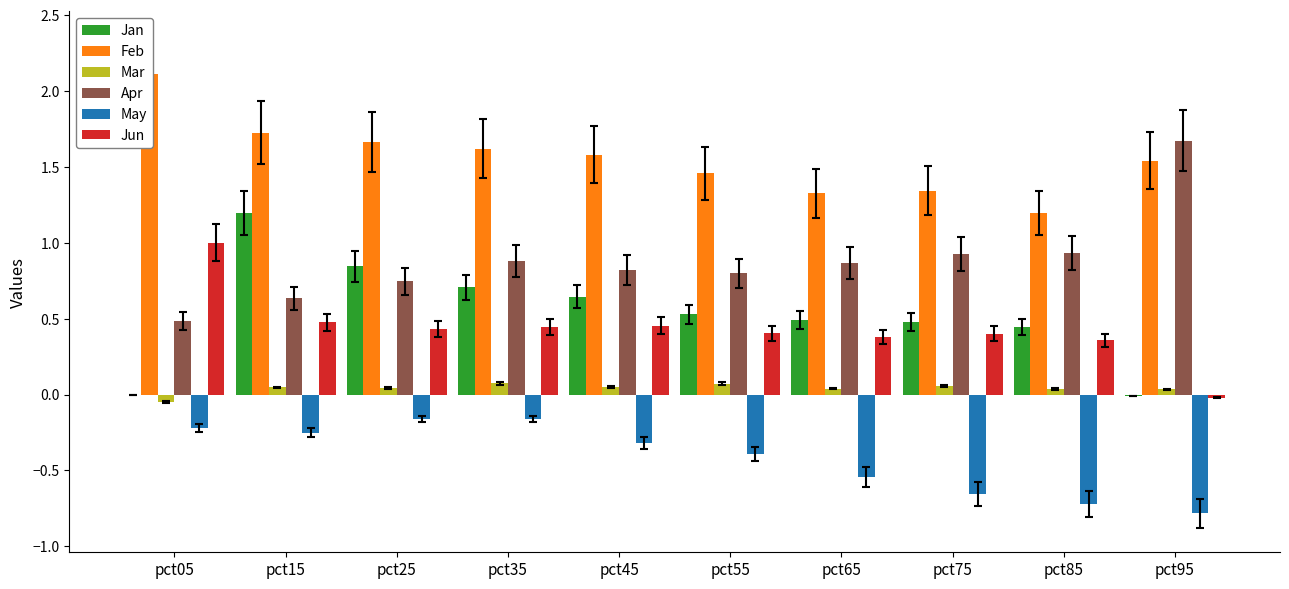

Which series has the widest spread of values?

Jan